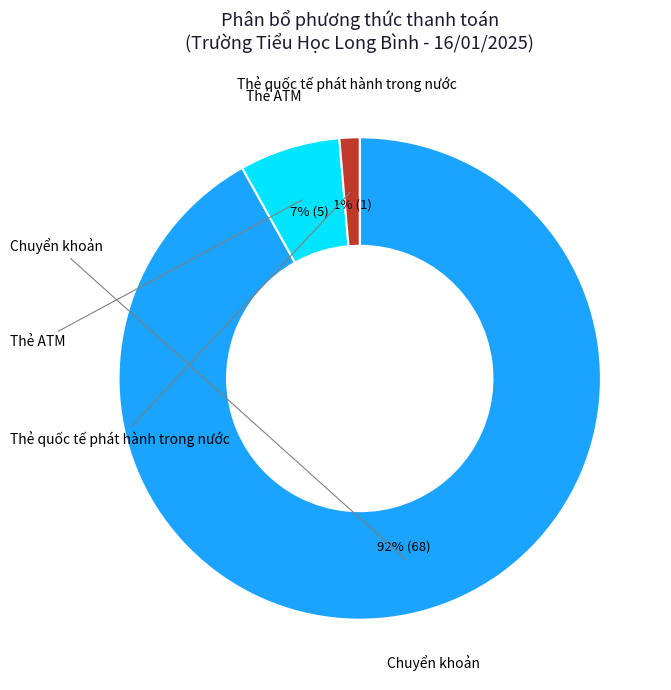

Is there any slice that represents more than half of the pie?

Yes